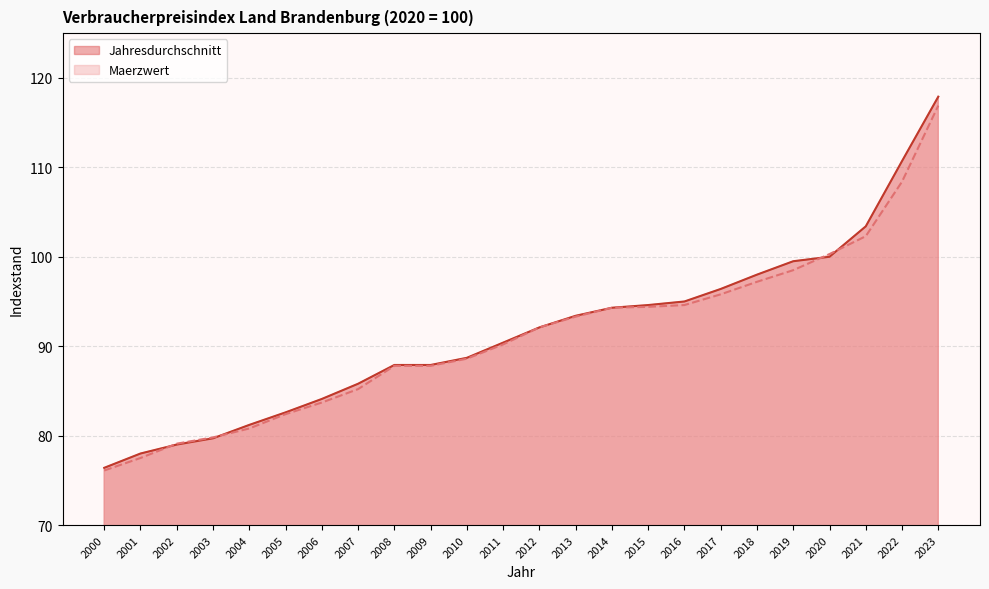

At which category does the chart reach its peak across all series?

2023